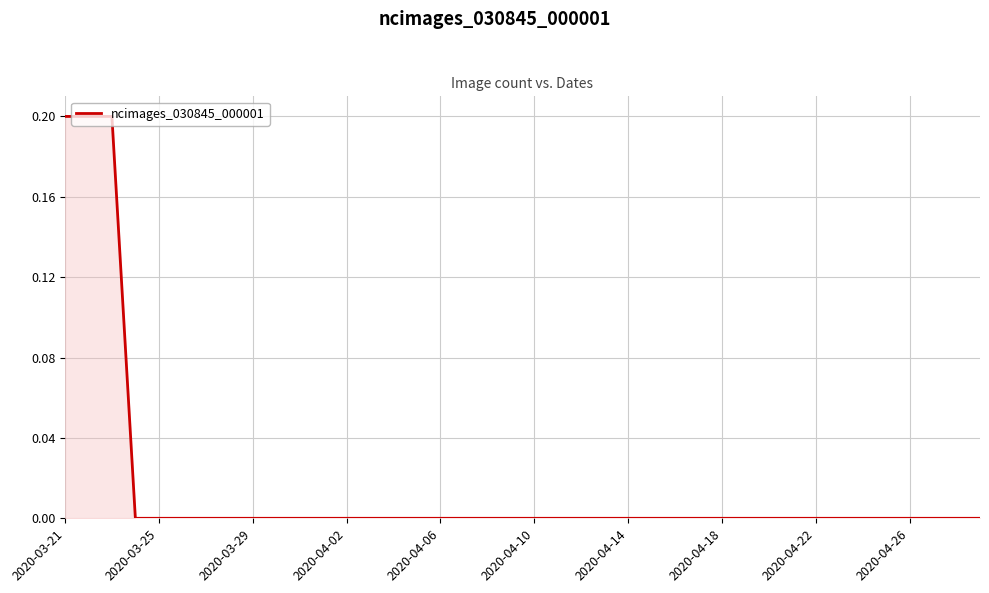

Does the chart display data point markers on the line(s)?

No